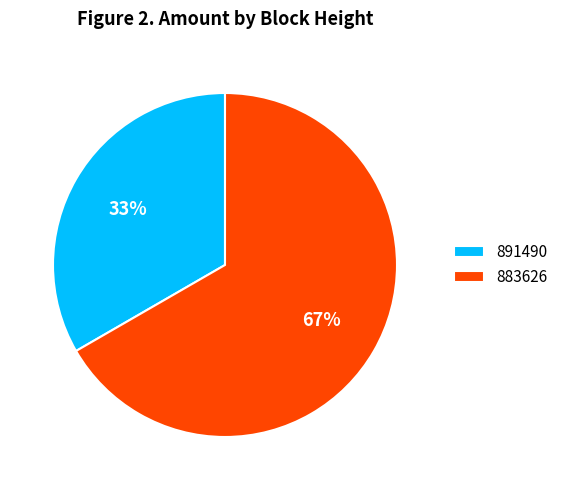

The 883626 slice represents 72% of the pie. True or false?

False